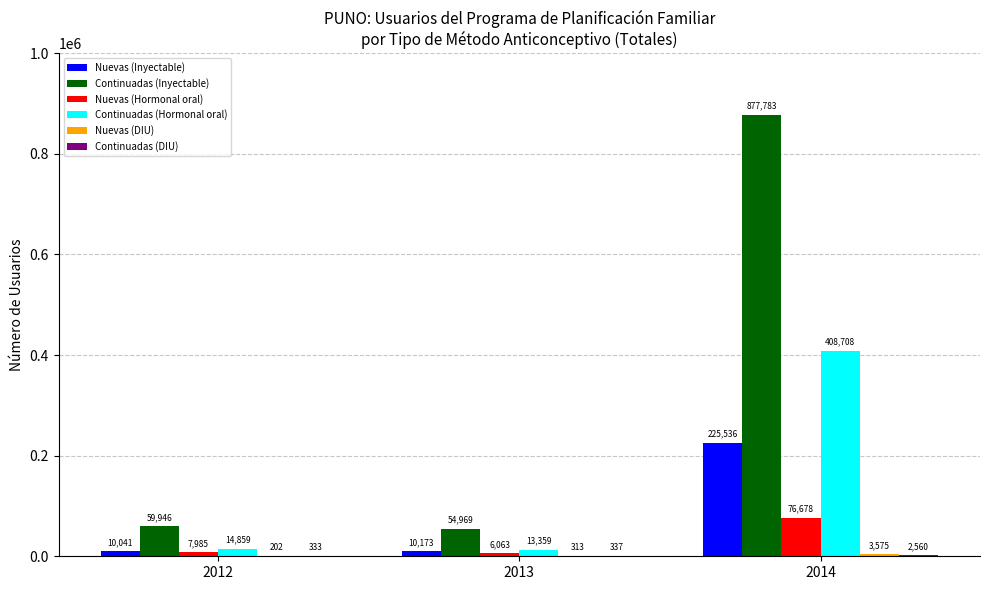

At which label is Continuadas (Inyectable) closest to 466376?

2012